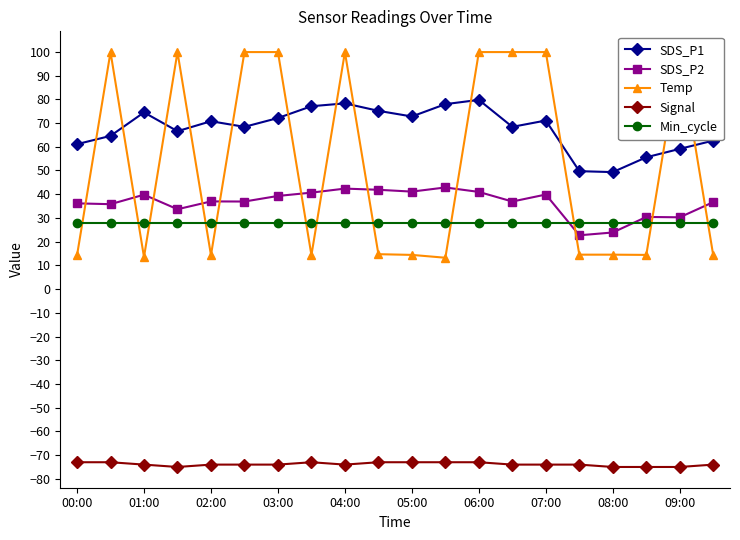

True or false: Min_cycle and Signal intersect in this chart.

False